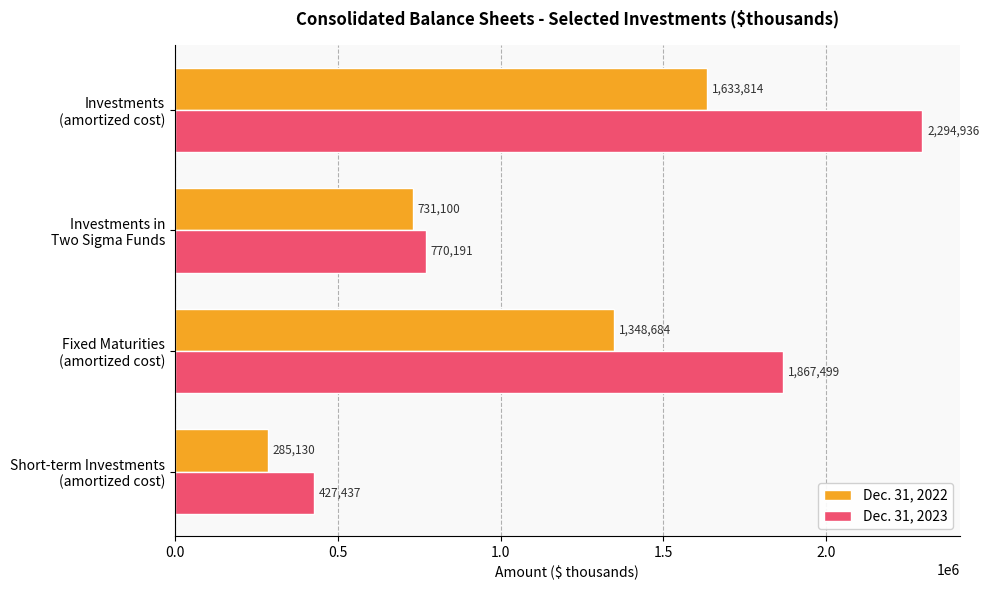

What are all the series names shown in the legend?

Dec. 31, 2022, Dec. 31, 2023